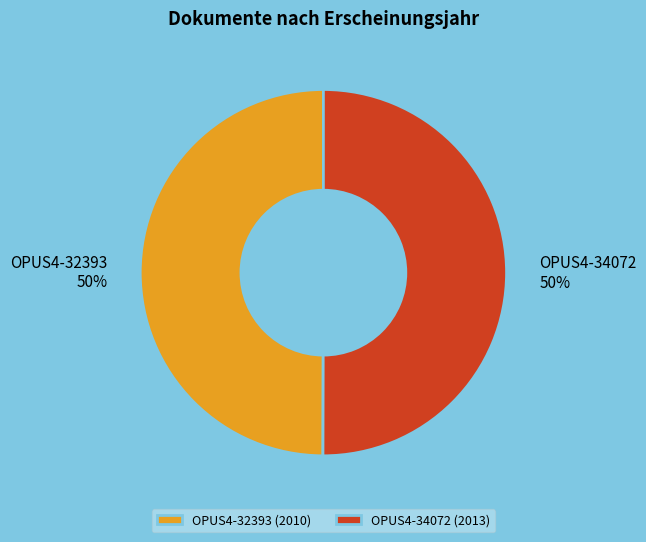

To the nearest percent, what is the average slice percentage?

50%